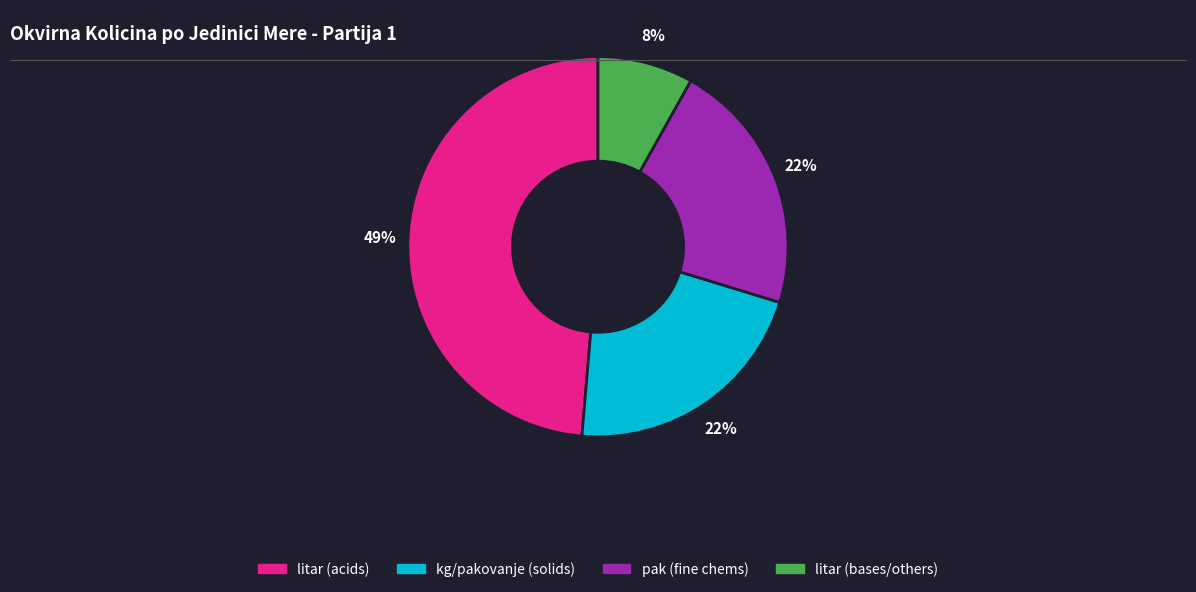

To the nearest percent, what is the average slice percentage?

25%